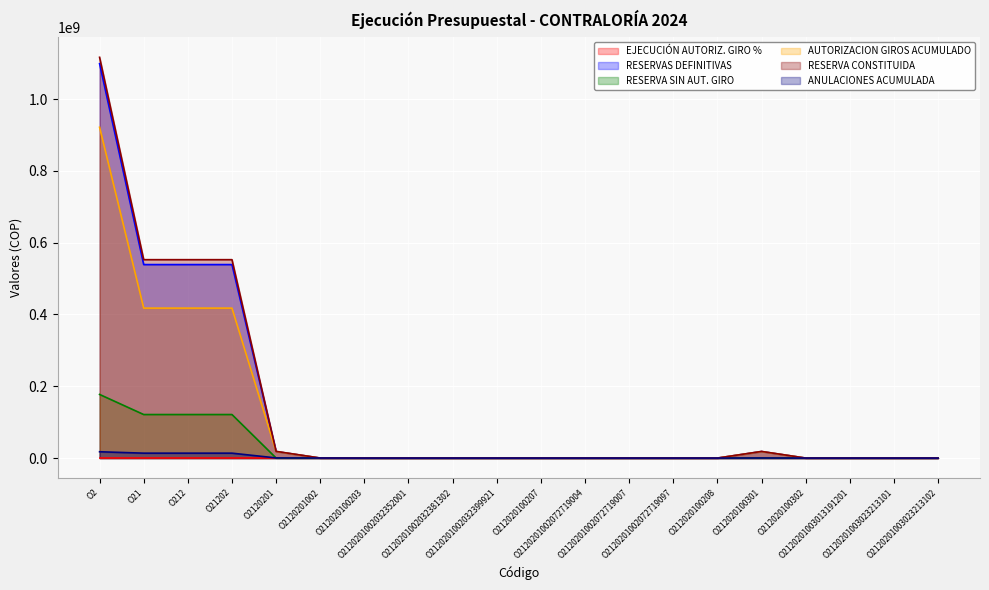

Rank the series by their maximum value, from highest to lowest.

RESERVA CONSTITUIDA, RESERVAS DEFINITIVAS, AUTORIZACION GIROS ACUMULADO, RESERVA SIN AUT. GIRO, ANULACIONES ACUMULADA, EJECUCIÓN AUTORIZ. GIRO %